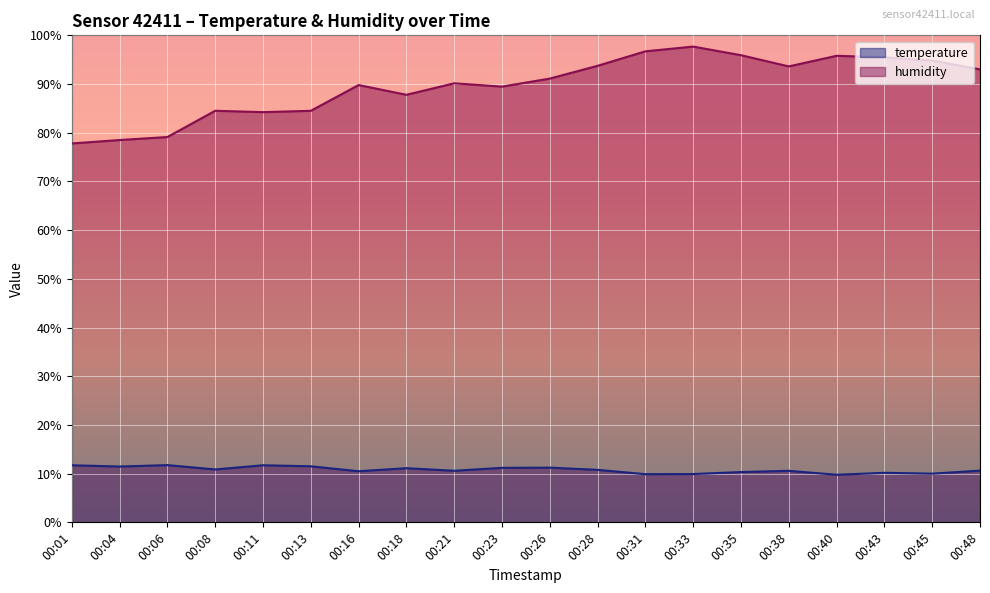

Which series changed the most between 00:13 and 00:21?

humidity